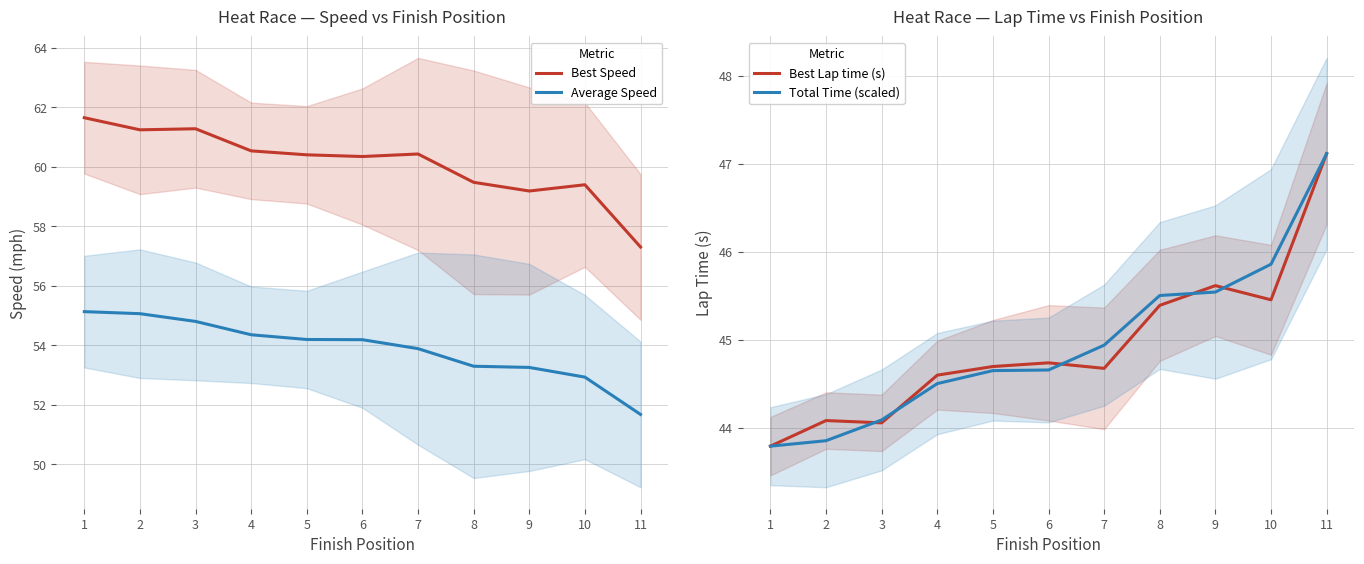

Reading left to right, extract all data points from this chart.

Best Speed: 61.7	61.2	61.3	60.5	60.4	60.3	60.4	59.5	59.2	59.4	57.3
Average Speed: 55.1	55.1	54.8	54.4	54.2	54.2	53.9	53.3	53.3	52.9	51.7
Best Lap time (s): 43.8	44.1	44.1	44.6	44.7	44.7	44.7	45.4	45.6	45.5	47.1
Total Time (scaled): 43.8	43.9	44.1	44.5	44.7	44.7	44.9	45.5	45.5	45.9	47.1